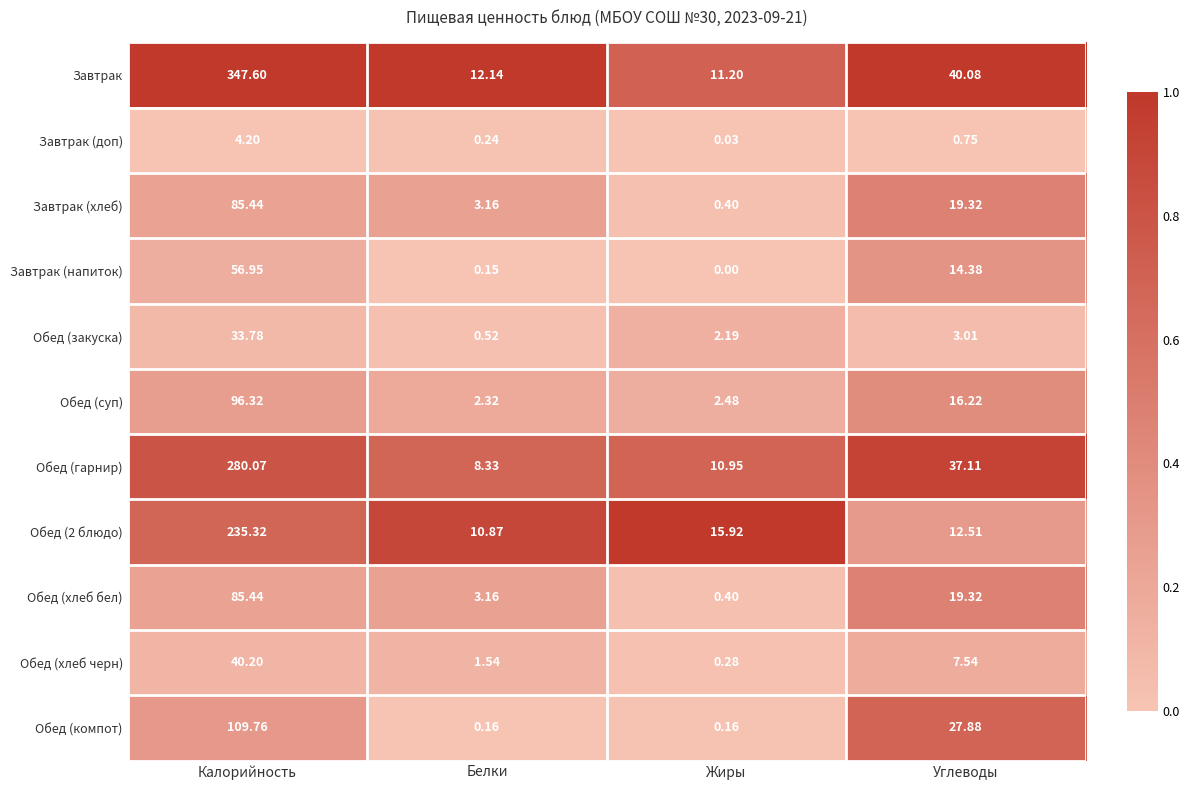

Where does the Обед (гарнир) series first go above 37?

Калорийность